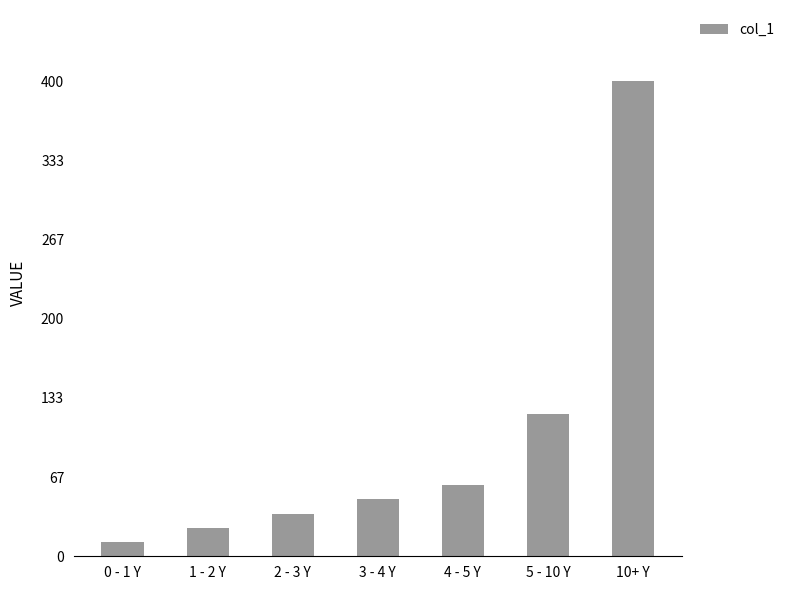

True or false: the data shows 60 at 4 - 5 Y.

True